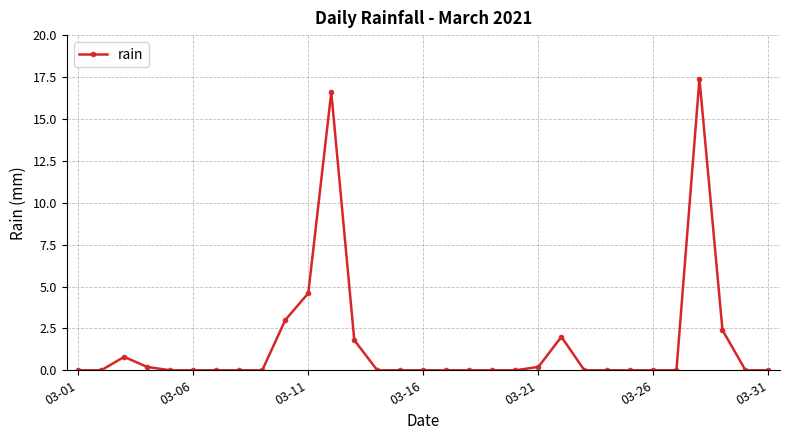

Does the chart display data point markers on the line(s)?

Yes